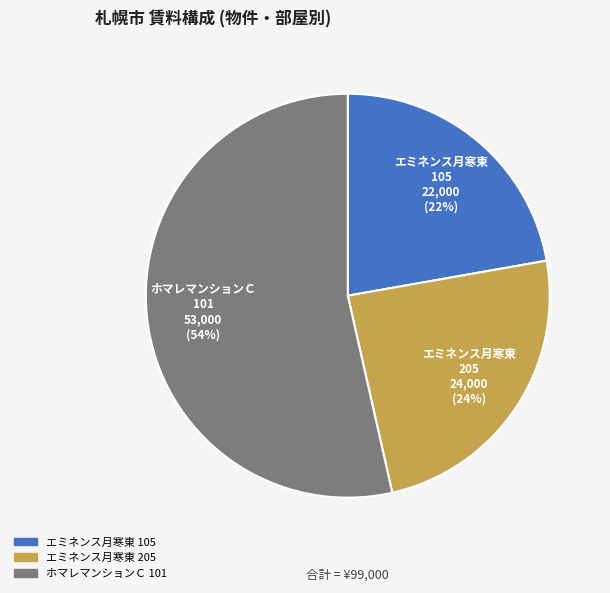

Does any single category account for the majority?

Yes